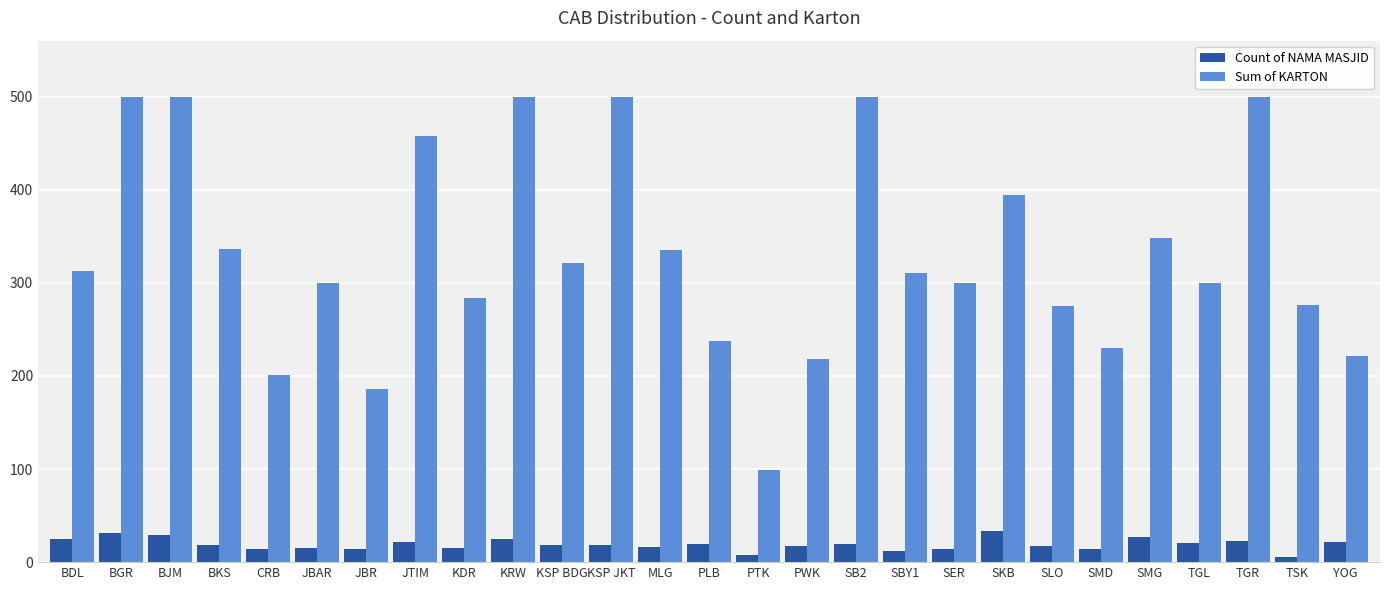

Which series has the largest total across all categories?

Sum of KARTON